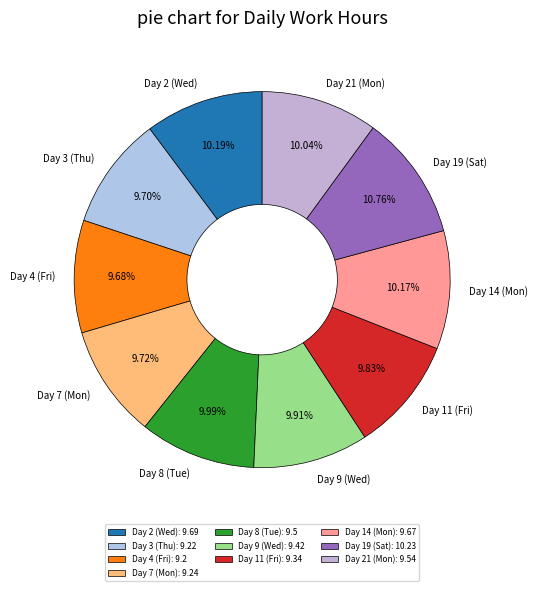

The Day 4 (Fri) slice represents 1% of the pie. True or false?

False